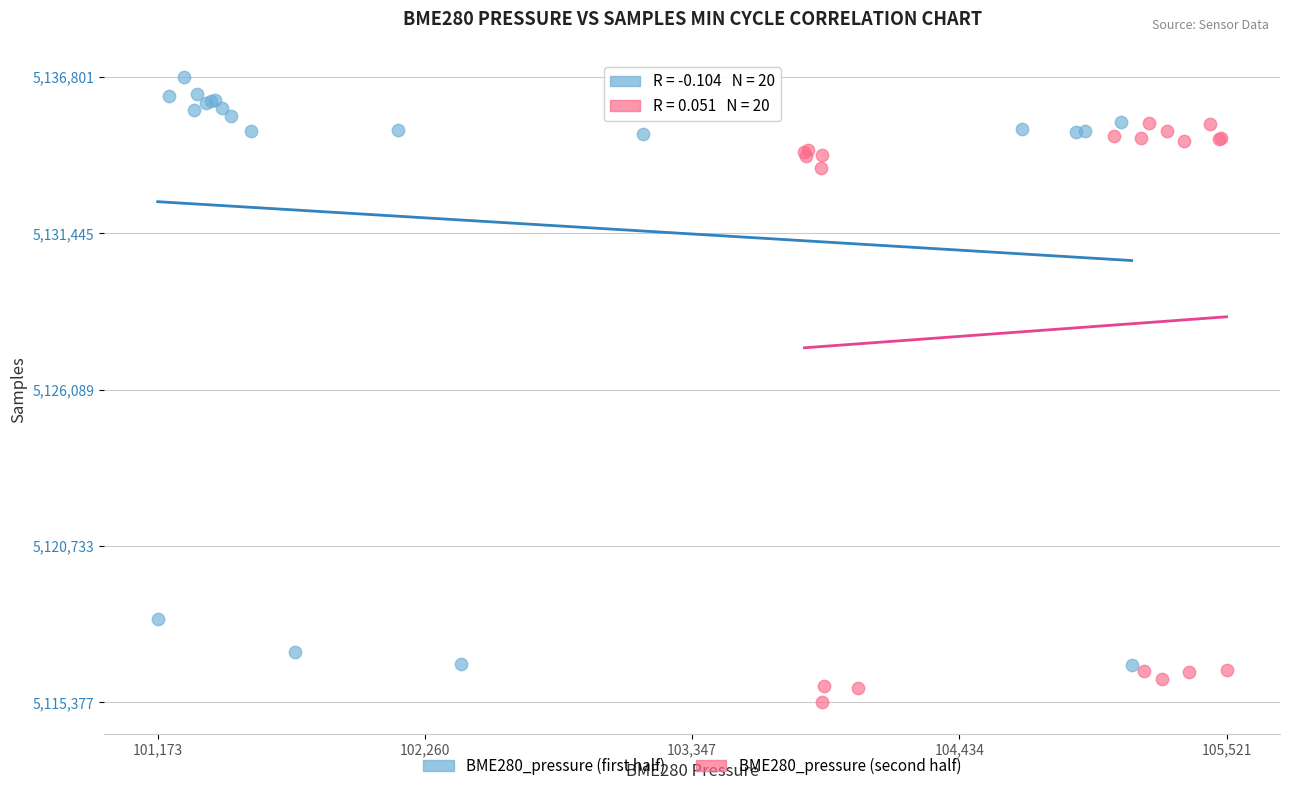

Which series contains the highest Y value?

BME280_pressure (first half)